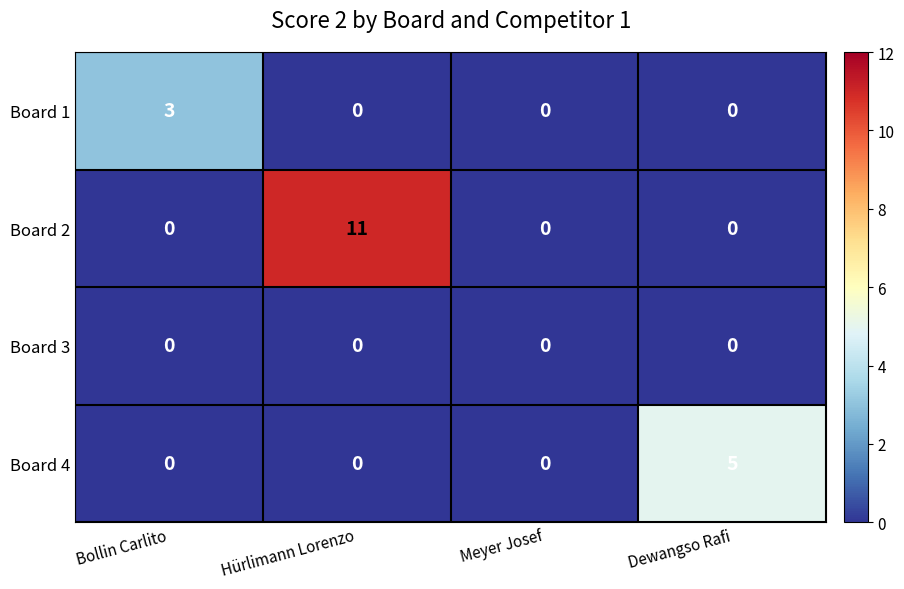

How many distinct data groups are displayed?

4